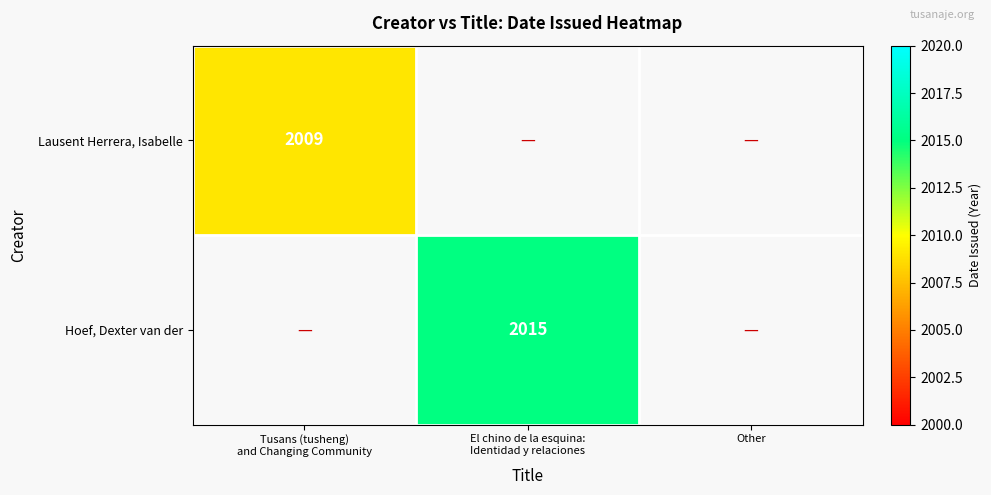

What is the maximum value for Lausent Herrera, Isabelle?

2009.0